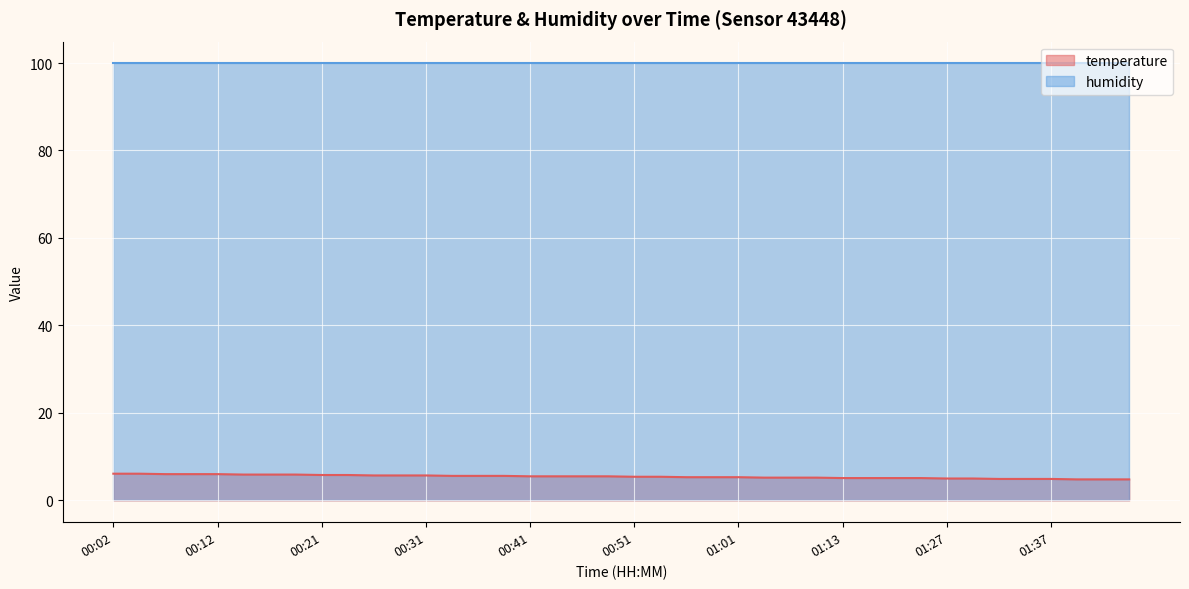

Which has a higher value, 00:21 or 00:34?

00:21